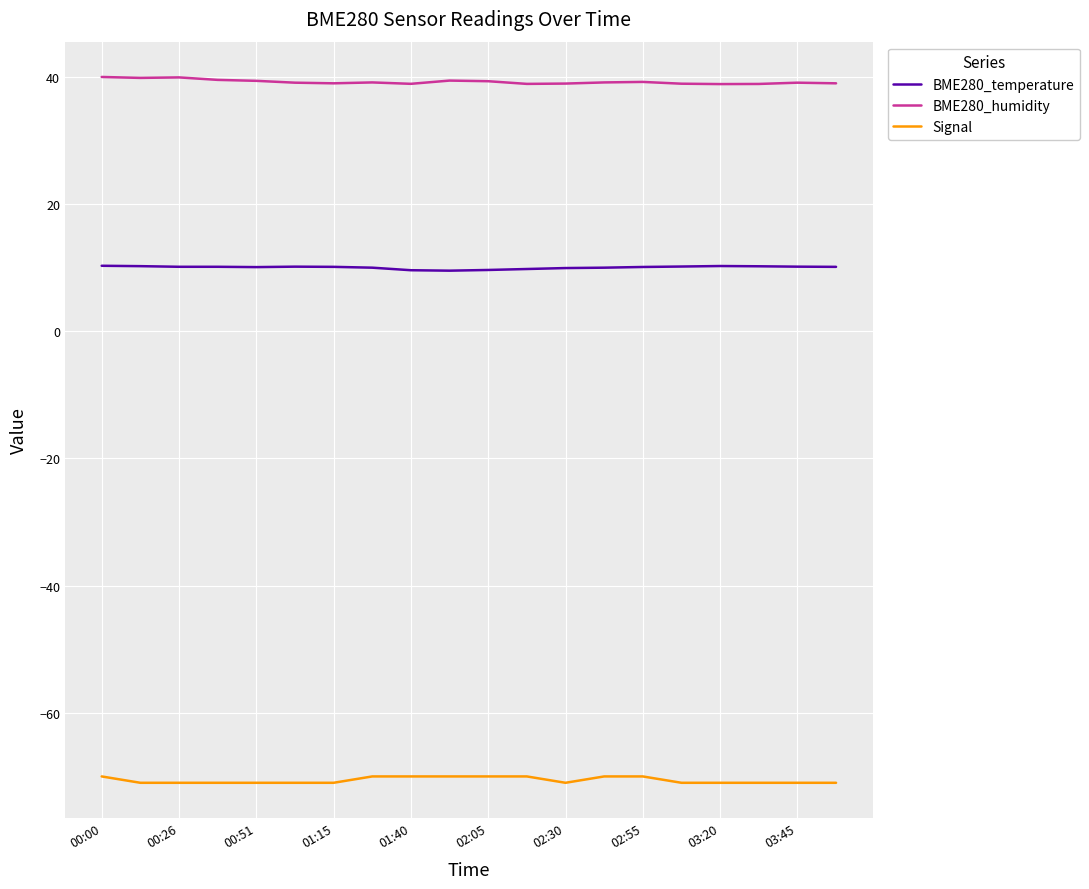

What is the minimum value for BME280_temperature?

9.5